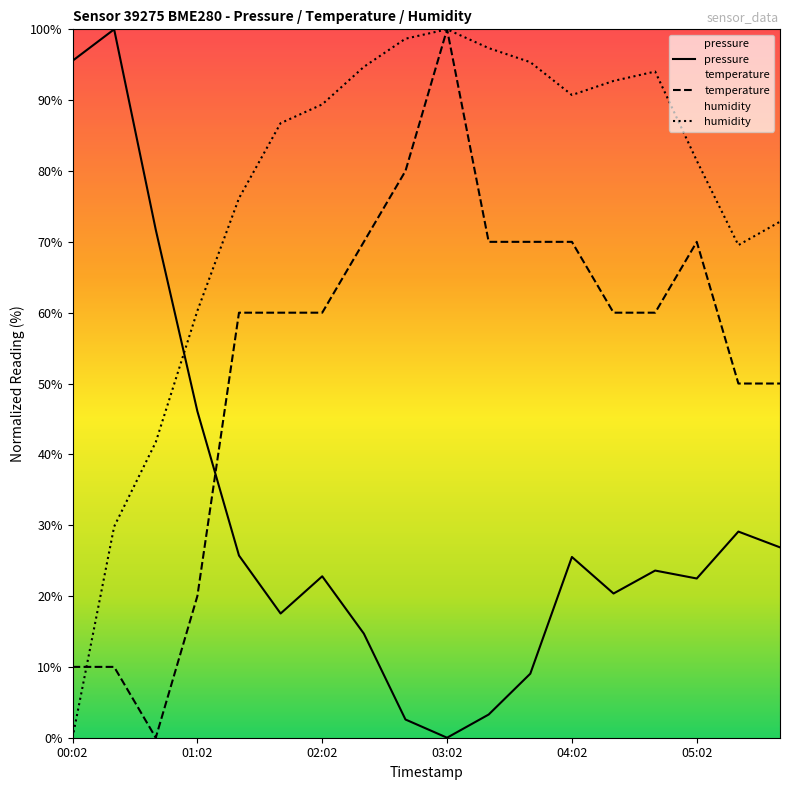

What is the sum of the temperature values at 04:22 and 03:22?

130.0